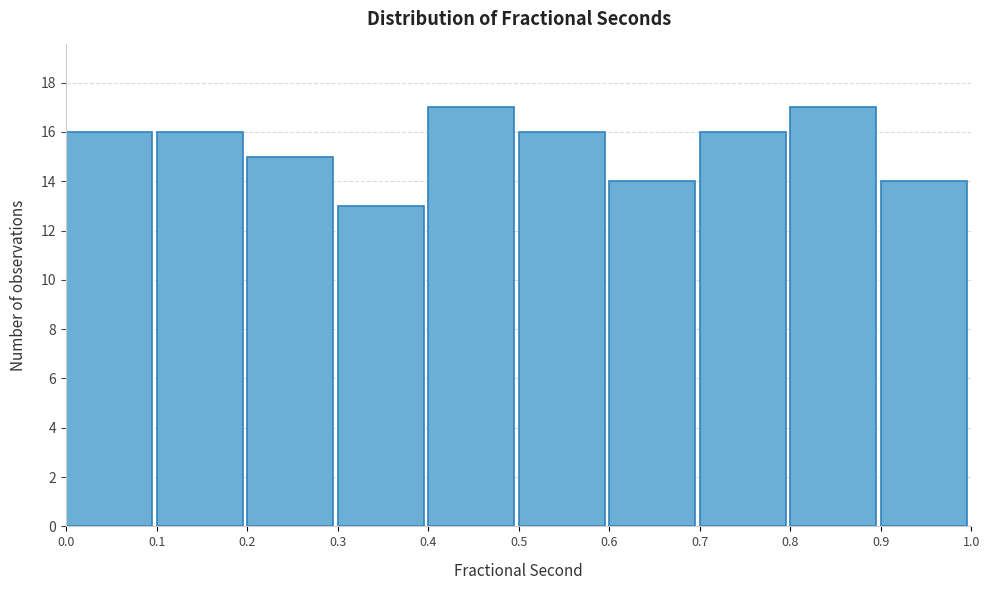

Reading left to right, list every bar in this chart as the range it spans on the x-axis followed by its height. The values are not printed on the chart, so give them approximately, as read against the axis.

0.0 to 0.1: 16
0.1 to 0.2: 16
0.2 to 0.3: 15
0.3 to 0.4: 13
0.4 to 0.5: 17
0.5 to 0.6: 16
0.6 to 0.7: 14
0.7 to 0.8: 16
0.8 to 0.9: 17
0.9 to 1.0: 14